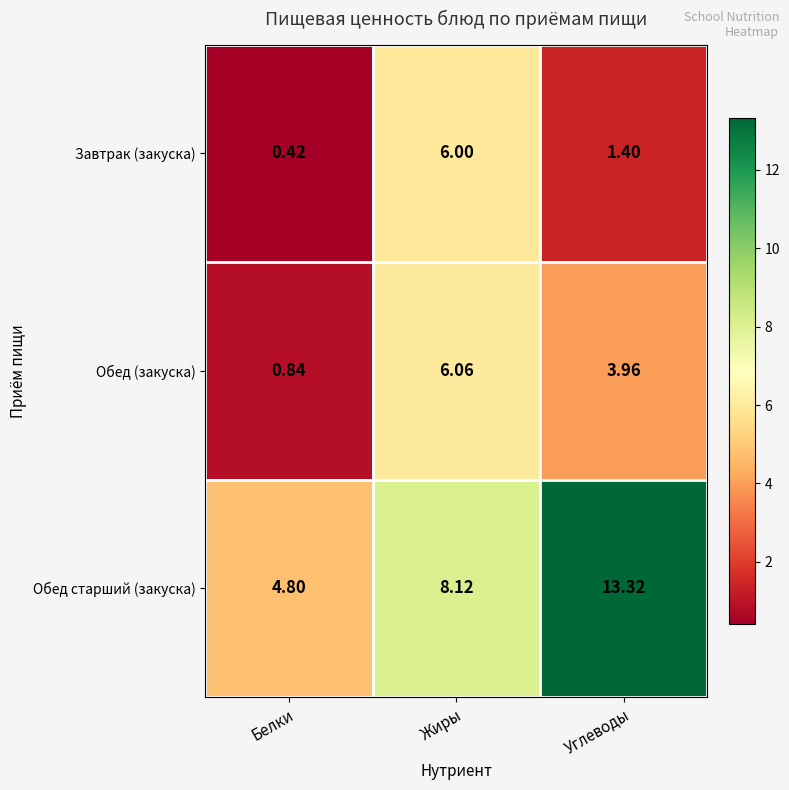

What is the spread (max minus min) of values at Жиры?

2.1